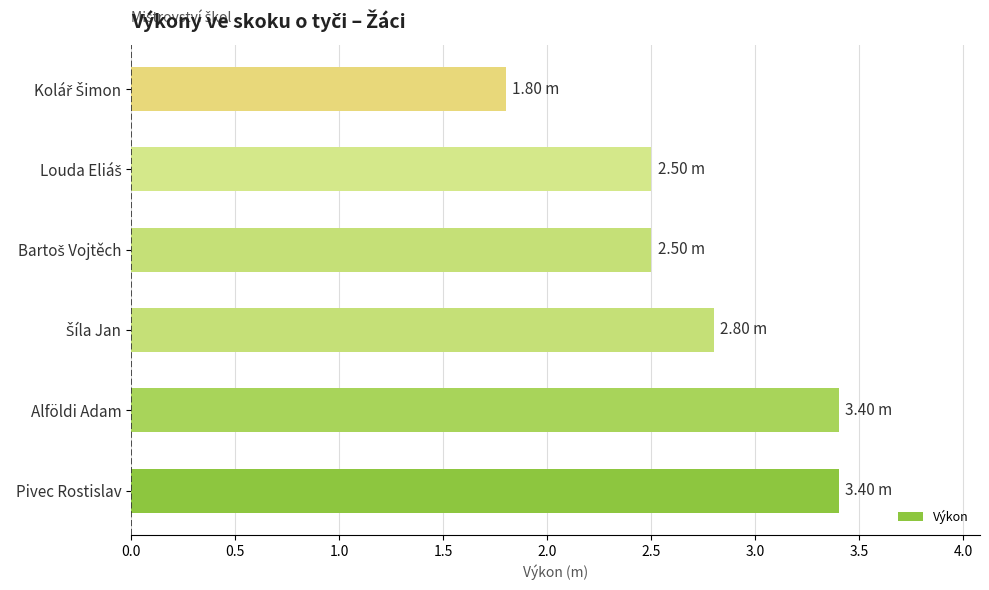

How many data points does each series have?

6